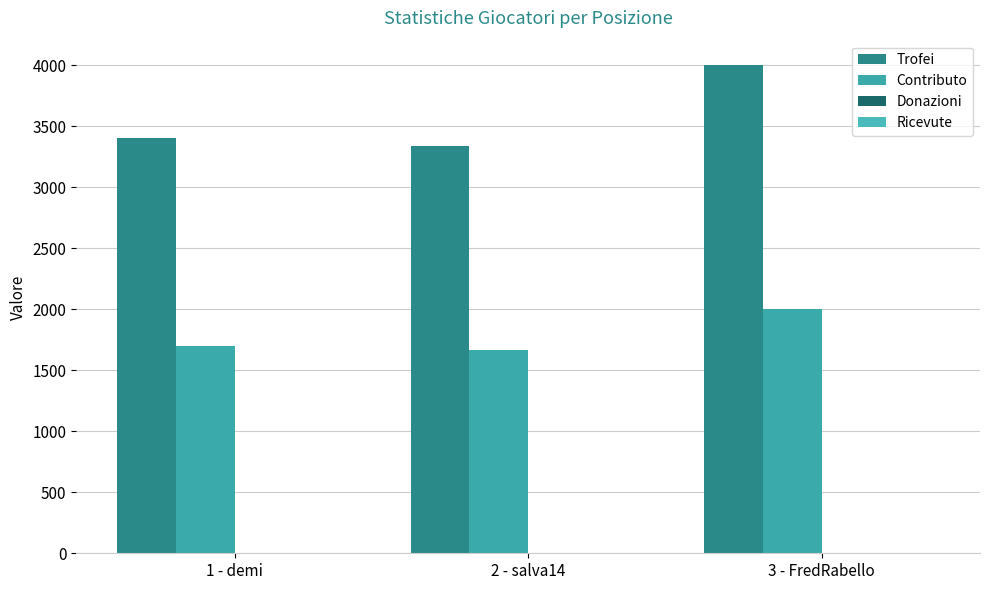

Which label corresponds to the largest value in the chart?

3 - FredRabello